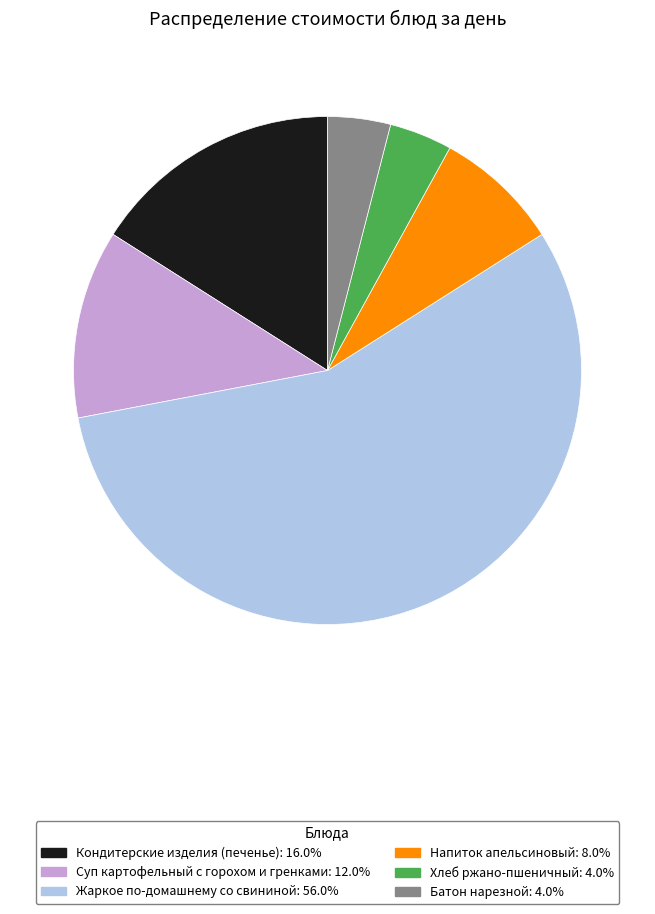

What is the ratio of the value at Напиток апельсиновый to the value at Суп картофельный с горохом и гренками?

0.7